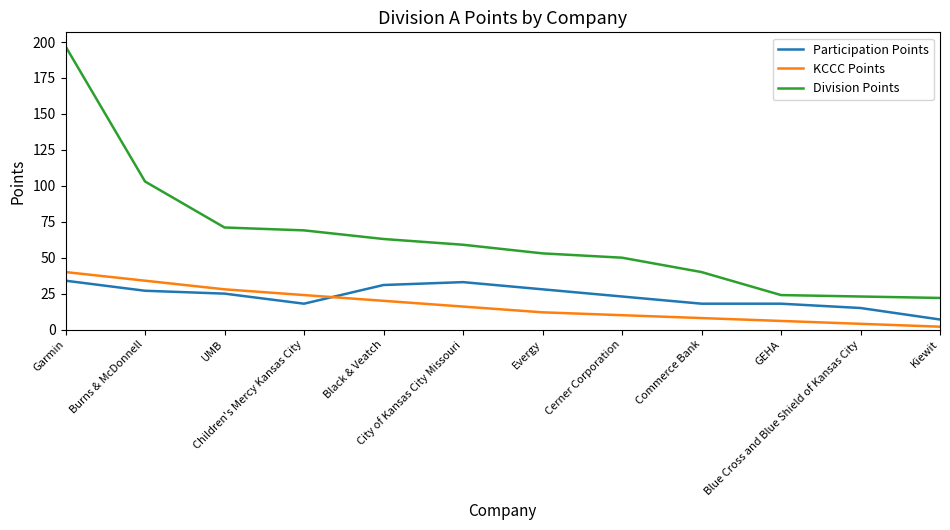

True or false: Participation Points has more than 0 interior local peaks.

True